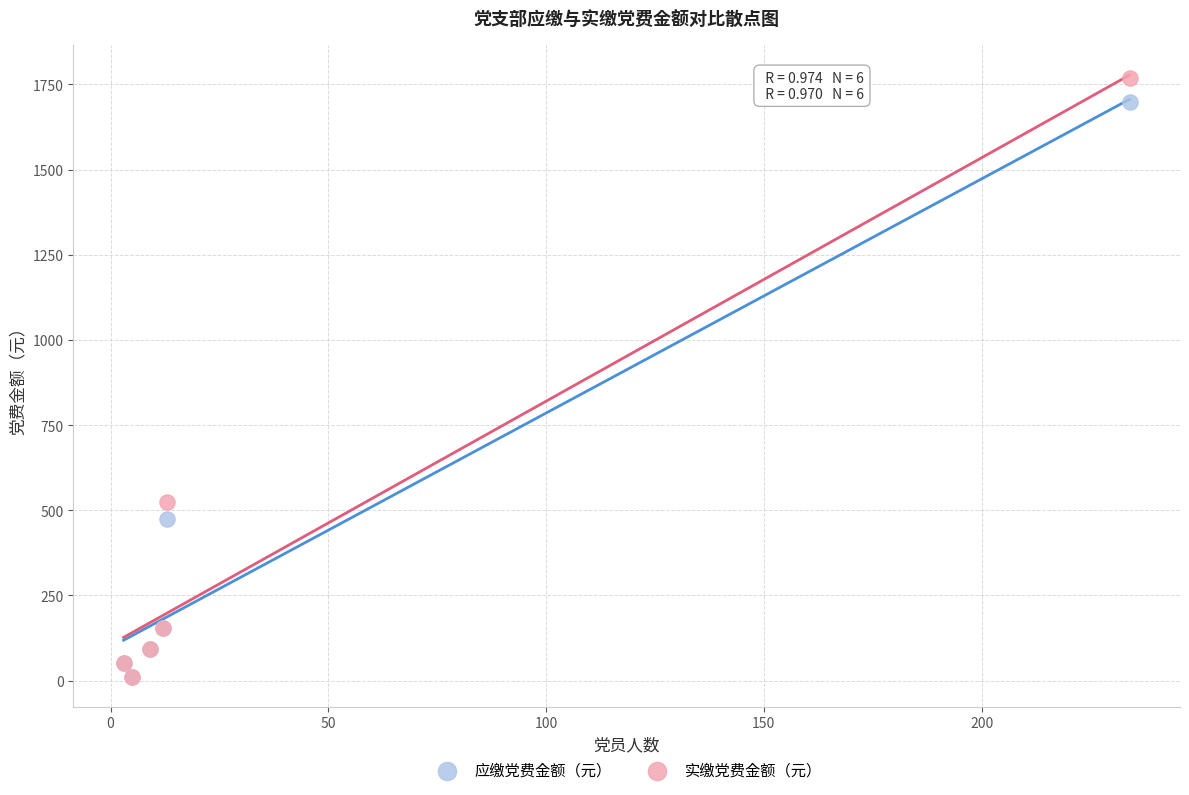

What are all the series names shown in the legend?

应缴党费金额（元）, 实缴党费金额（元）